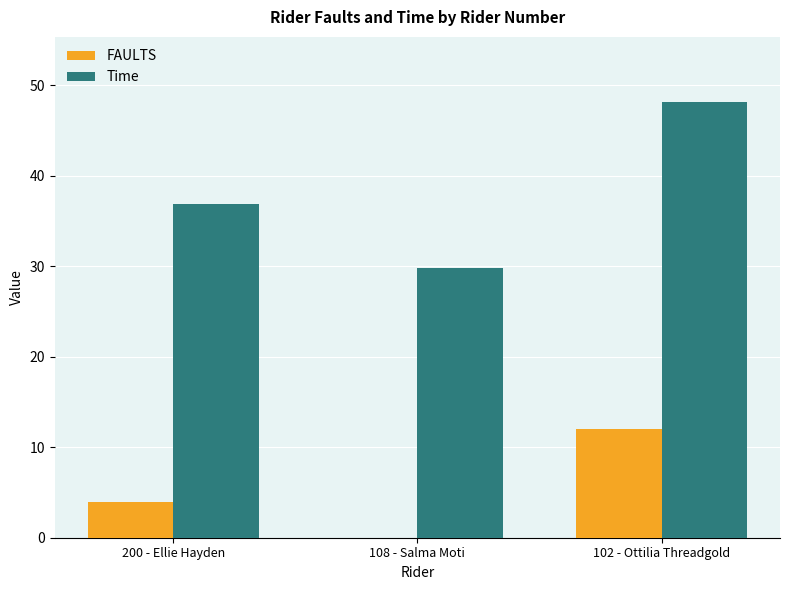

At which label does FAULTS reach its peak?

102 - Ottilia Threadgold